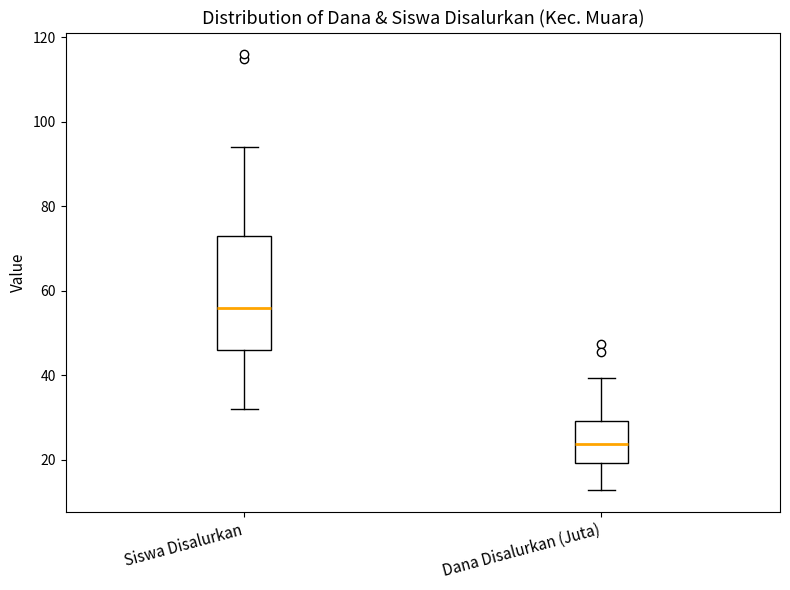

Reading left to right, read every box against the y-axis: the position of its median line, the range the box covers, and the ends of its whiskers. The values are not printed on the chart, so give them approximately, as read against the axis.

Siswa Disalurkan: median 56, box 46 to 74, whiskers 32 to 94
Dana Disalurkan (Juta): median 24, box 20 to 30, whiskers 12 to 40